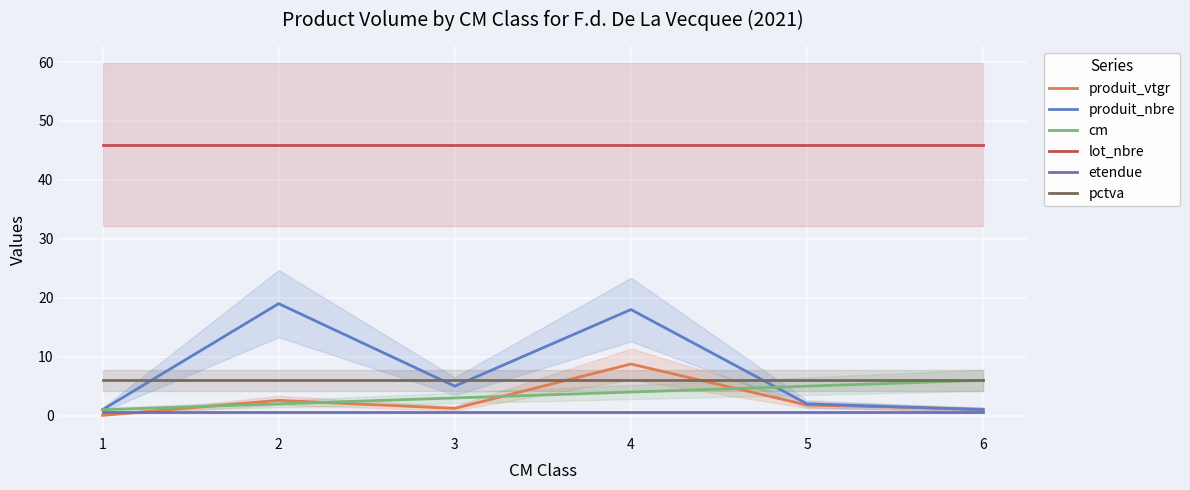

Reading left to right, transcribe all the data shown in this chart.

produit_vtgr: 1=0.1	2=2.6	3=1.2	4=8.8	5=1.8	6=1.1
produit_nbre: 1=1.0	2=19.0	3=5.0	4=18.0	5=2.0	6=1.0
cm: 1=1.0	2=2.0	3=3.0	4=4.0	5=5.0	6=6.0
lot_nbre: 1=46.0	2=46.0	3=46.0	4=46.0	5=46.0	6=46.0
etendue: 1=0.5	2=0.5	3=0.5	4=0.5	5=0.5	6=0.5
pctva: 1=6.0	2=6.0	3=6.0	4=6.0	5=6.0	6=6.0